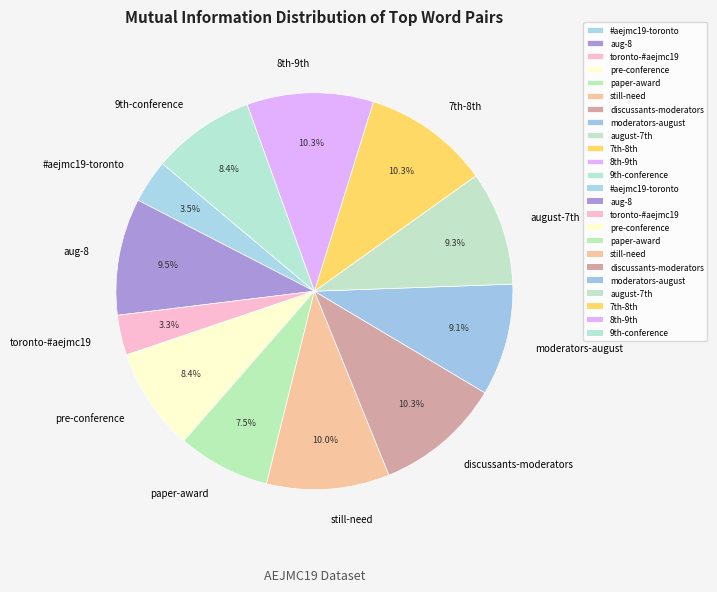

To the nearest percent, what is the average slice percentage?

8%